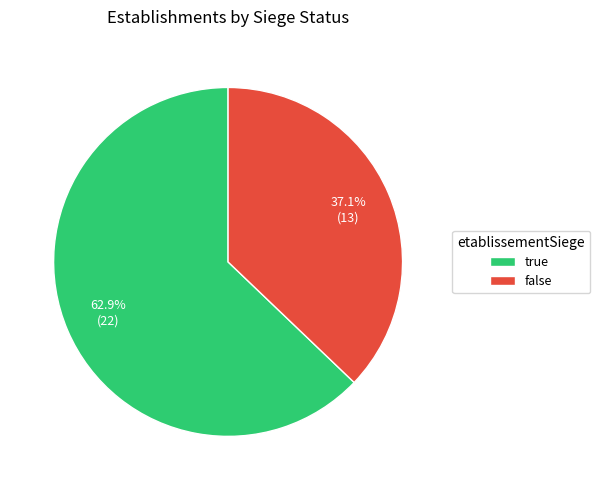

What is the largest slice in the pie chart?

true